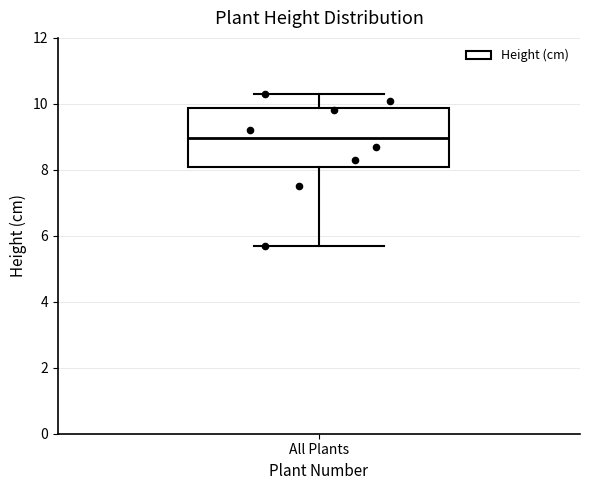

Where does the median line of the box for All Plants sit on the y-axis? The values are not printed on the chart, so give them approximately, as read against the axis.

9.0